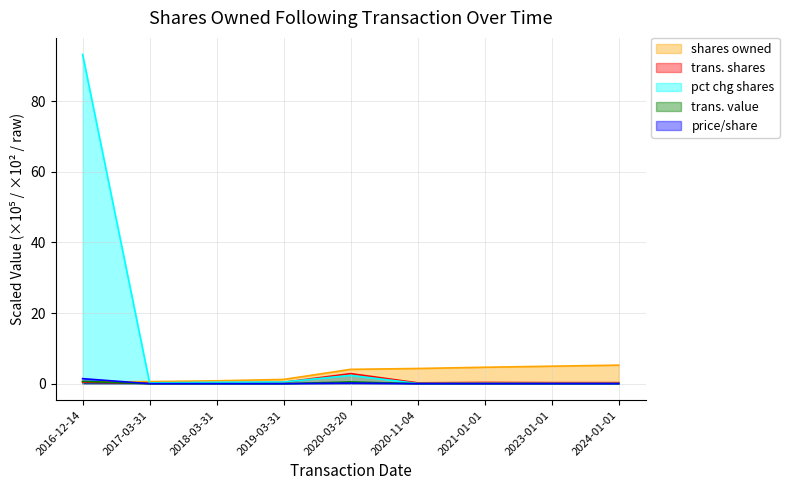

How many intersections are there between transactionValue and sharesOwnedFollowingTransaction?

1